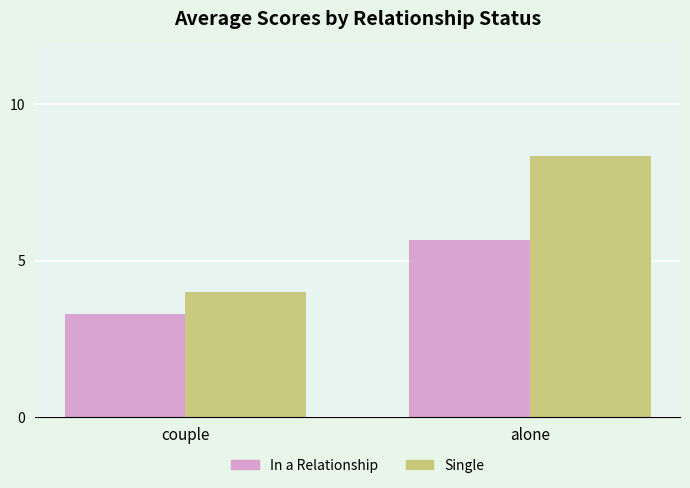

How many In a Relationship values are between 3 and 5?

1